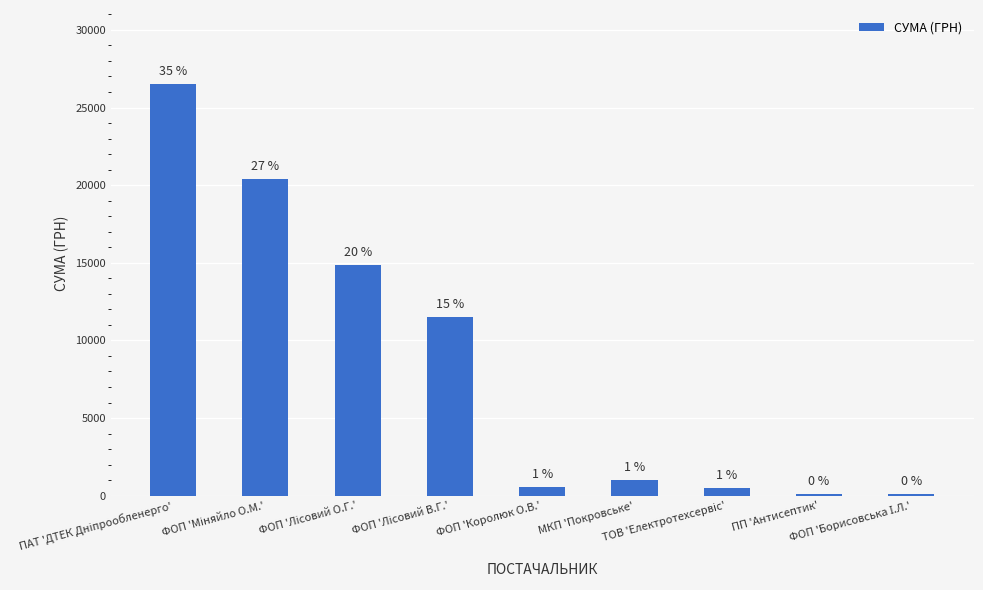

At which category does the chart reach its minimum across all series?

ФОП 'Борисовська І.Л.'